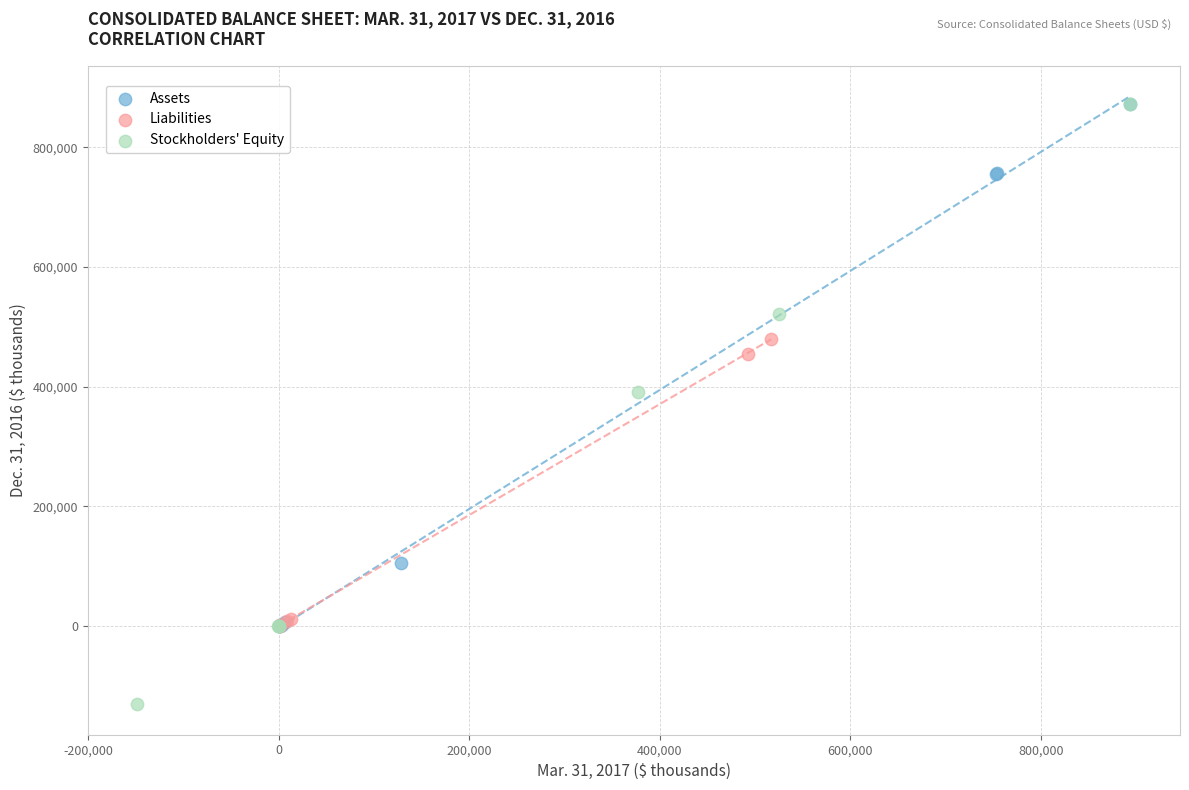

Which series has the widest spread of Y values?

Stockholders' Equity